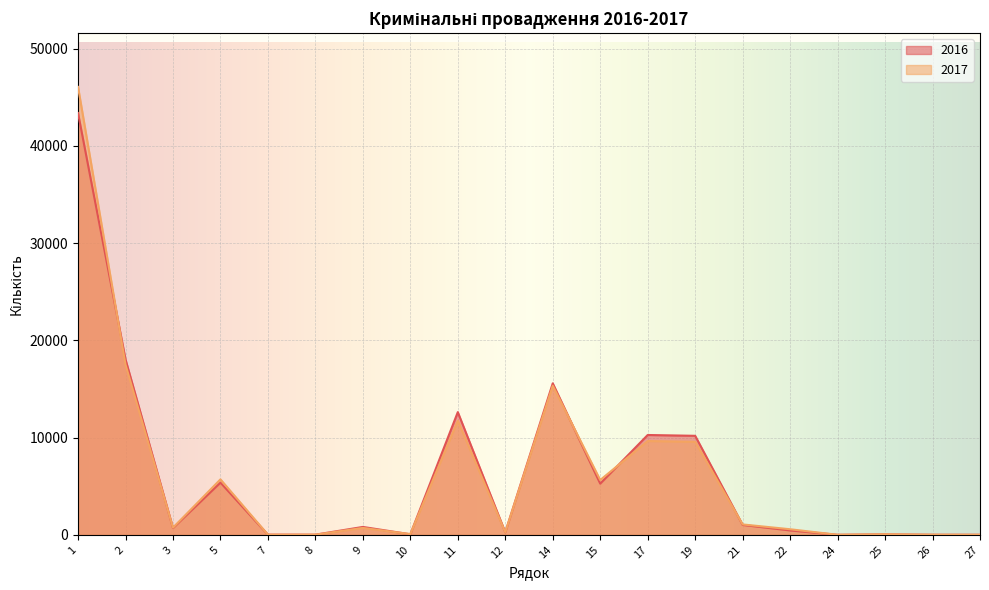

Reading right to left, extract all data points from this chart.

2017: 2	9	55	2	573	1068	9565	9645	5635	15329	264	11731	75	708	13	13	5702	732	17509	46059
2016: 5	6	47	2	451	1015	10181	10265	5262	15579	257	12618	55	810	16	16	5366	698	18043	43370